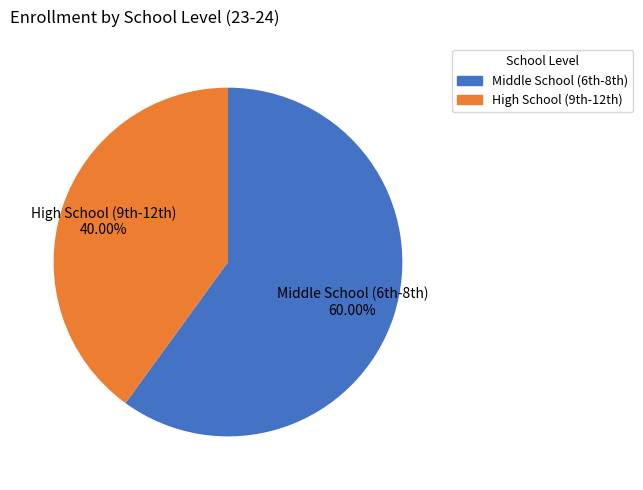

Which slice is the smallest?

High School (9th-12th)